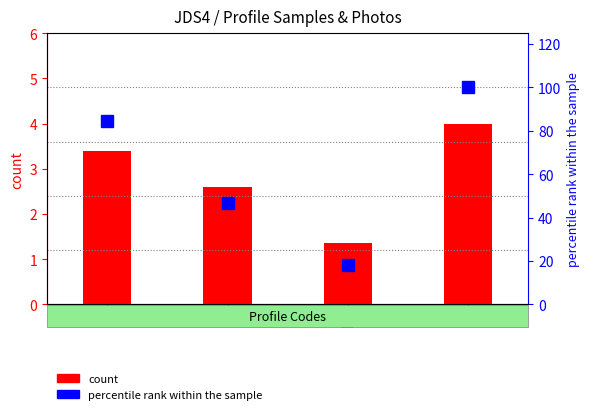

What is the total value across all series at E?

104.0